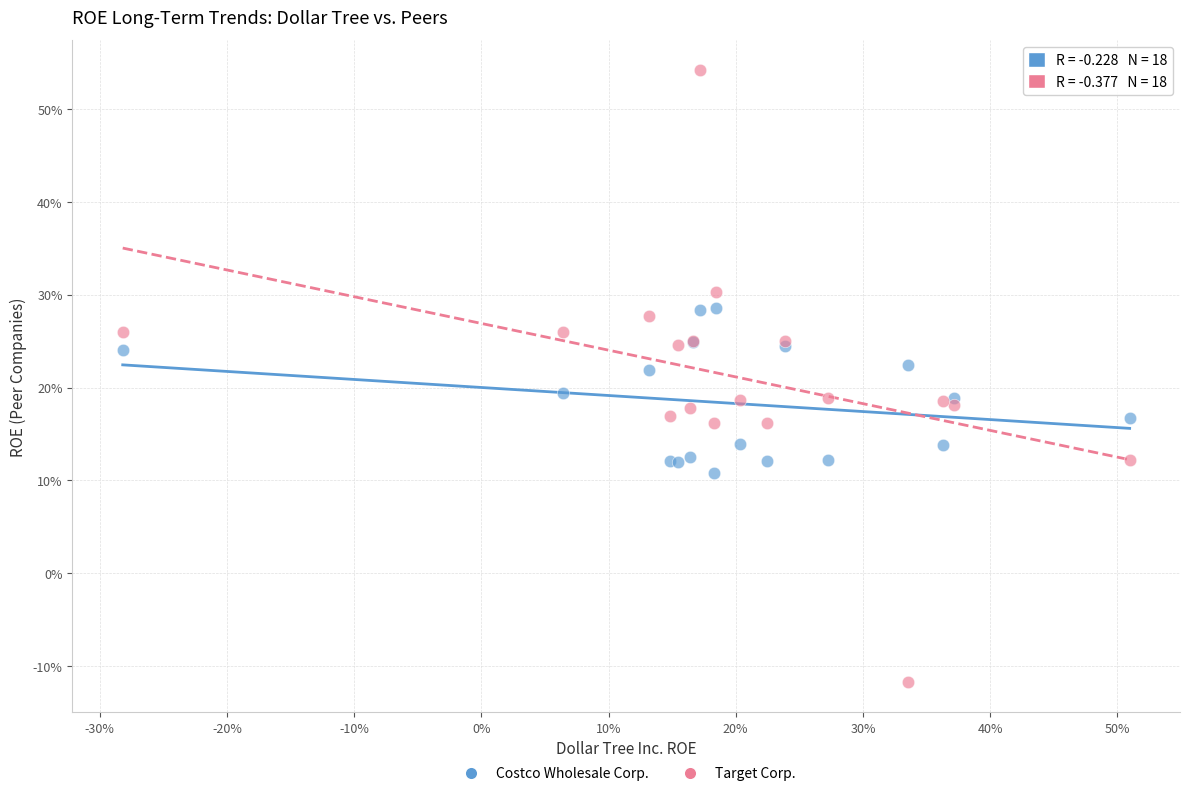

What are all the series names shown in the legend?

Costco Wholesale Corp., Target Corp.